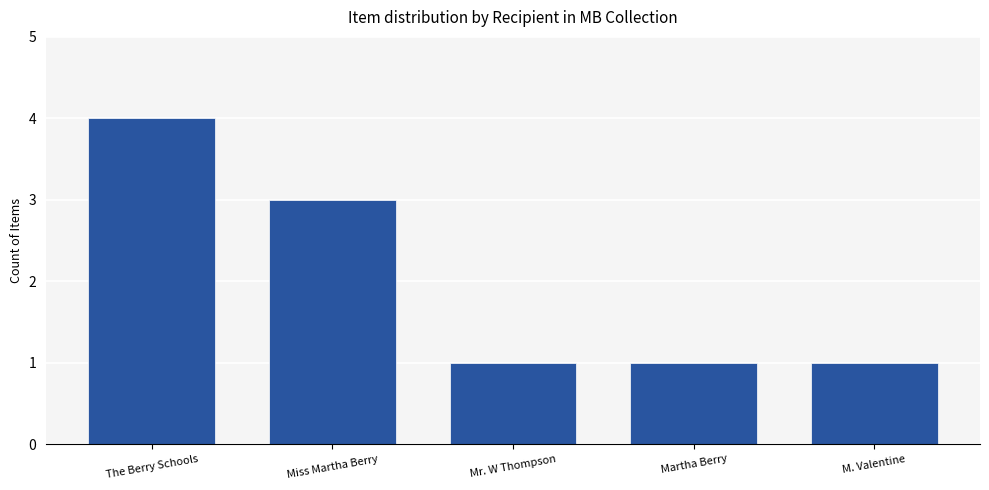

Reading left to right, what are all the values shown in this chart?

4	3	1	1	1